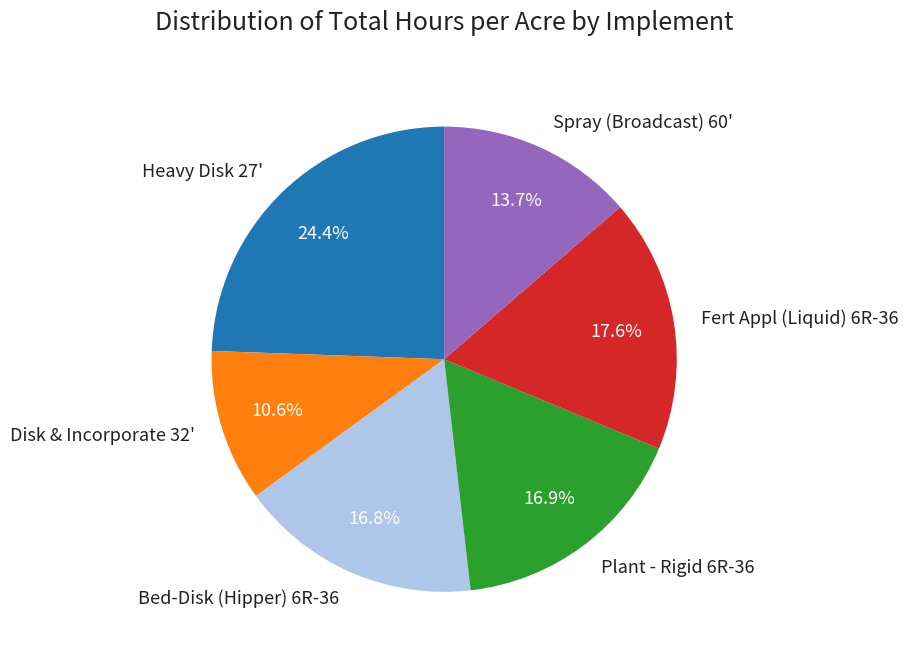

To the nearest percent, what percentage of the pie is Disk & Incorporate 32'?

11%